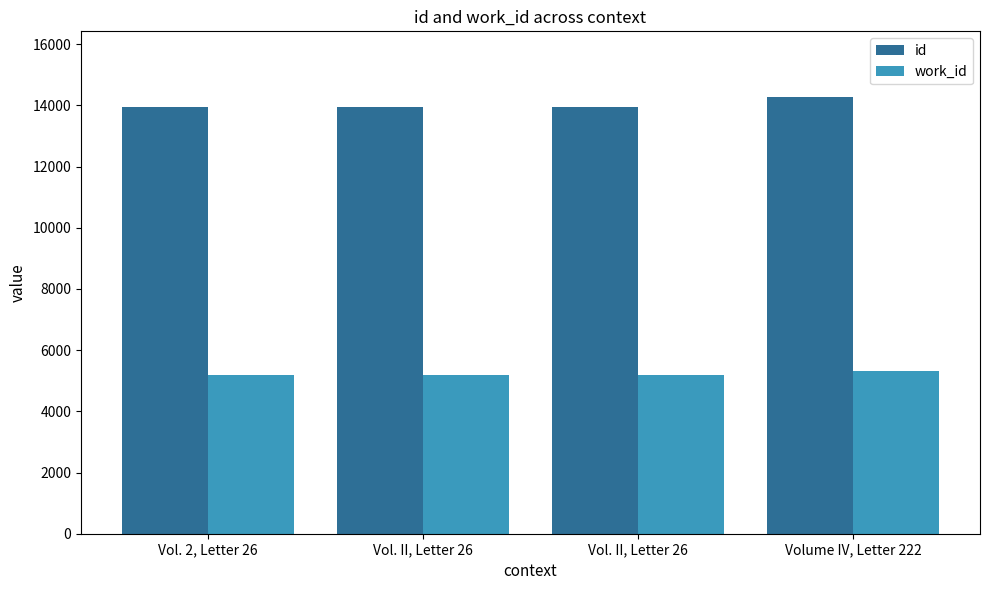

What is the total value across all series at Vol. 2, Letter 26?

19140